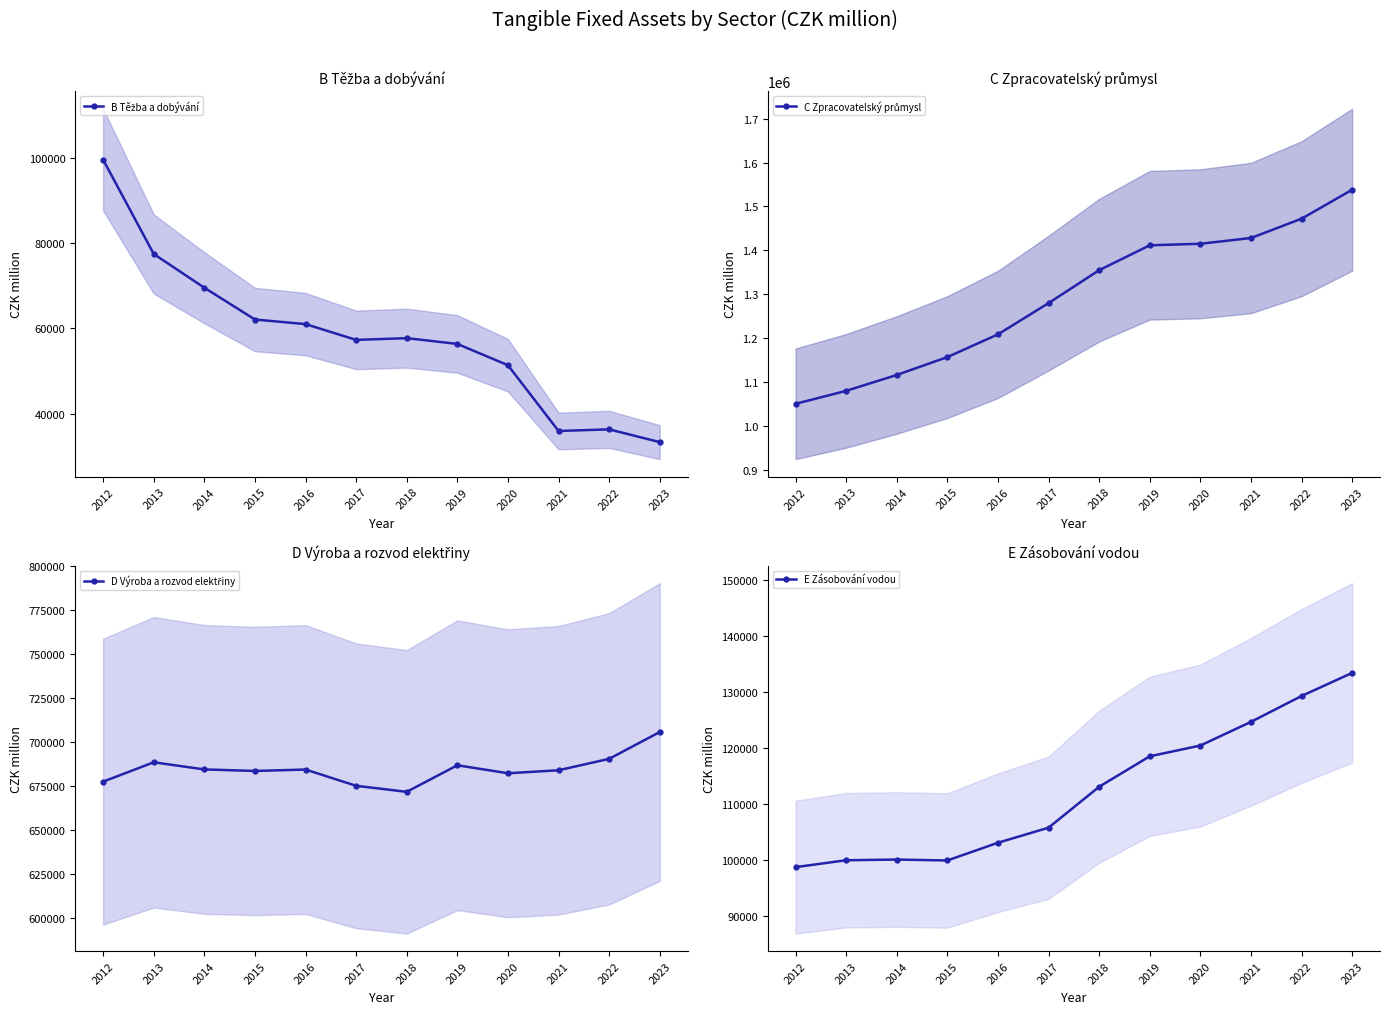

Where is the first local minimum for B Těžba a dobývání?

2017